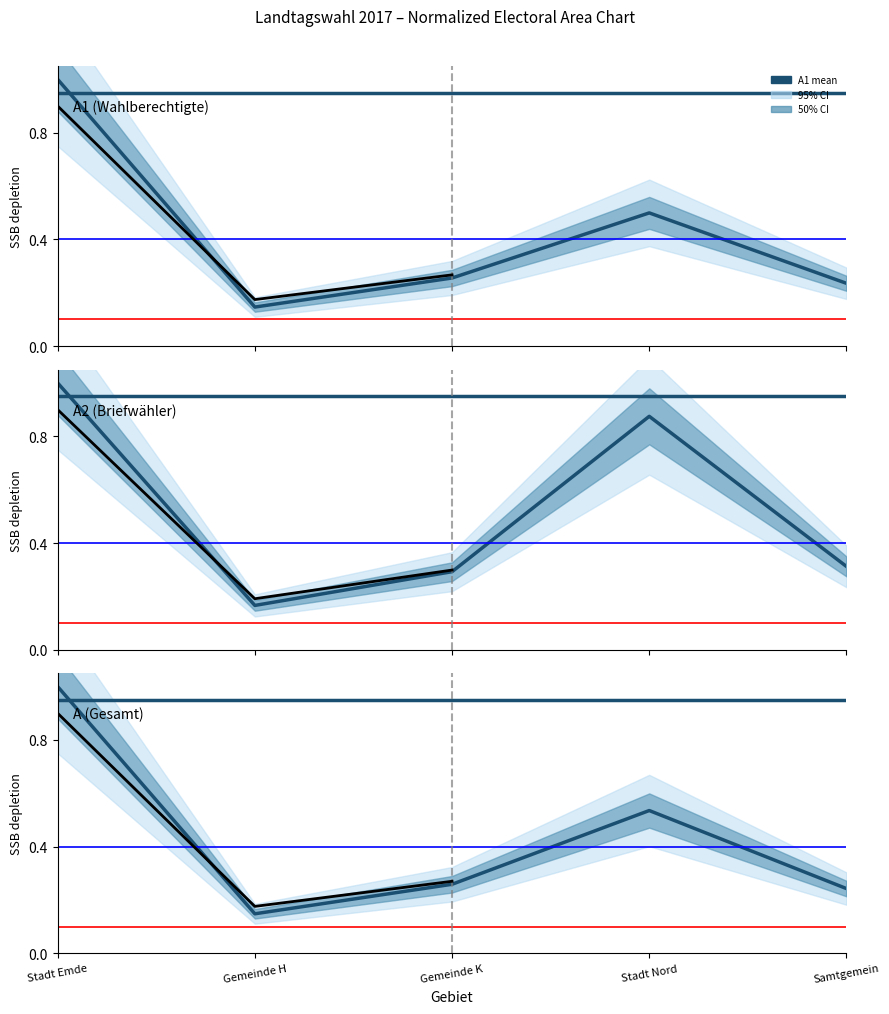

At which label does A reach its minimum?

Gemeinde H